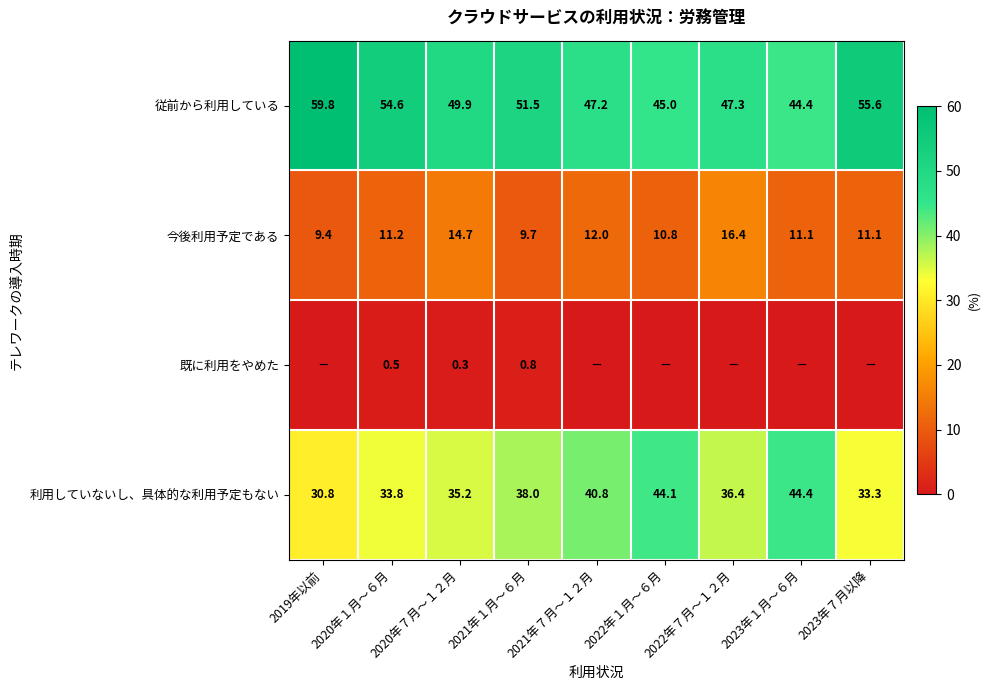

How many data points in 利用していないし、具体的な利用予定もない are less than 36?

4